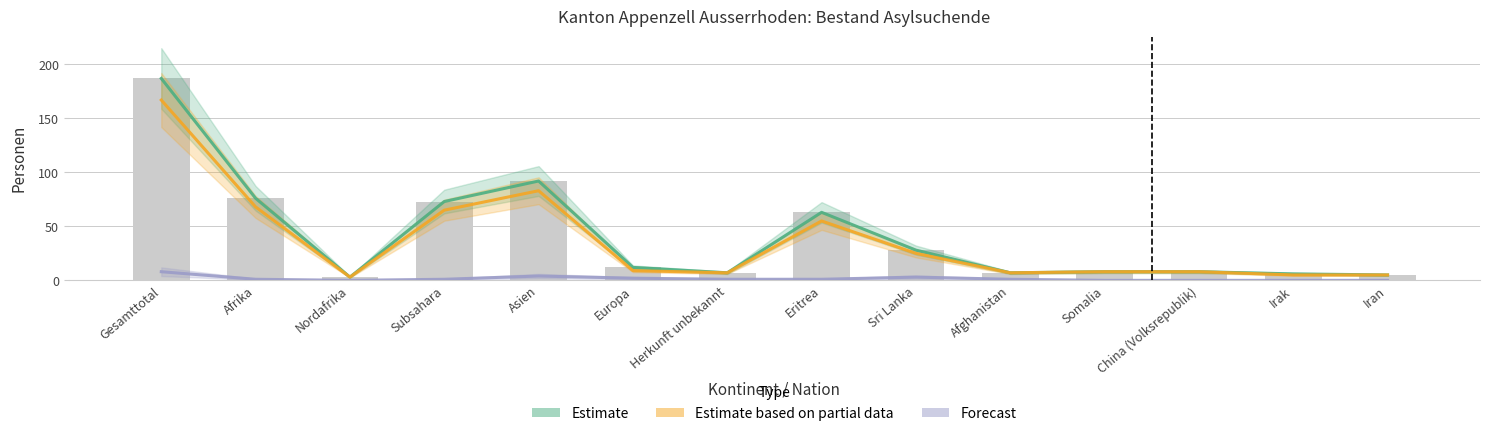

What is the label of the 4th bar from the left?

Subsahara